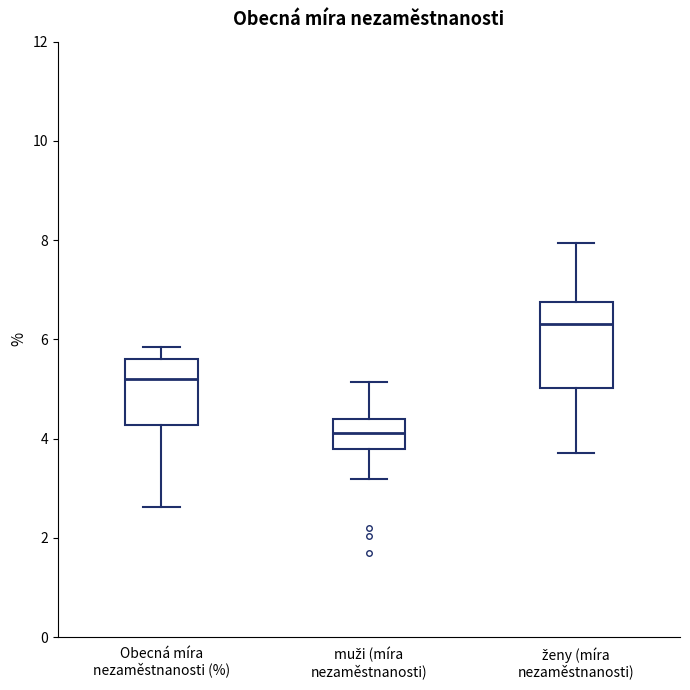

Where does the median line of the box for Obecná míra nezaměstnanosti (%) sit on the y-axis? The values are not printed on the chart, so give them approximately, as read against the axis.

5.2